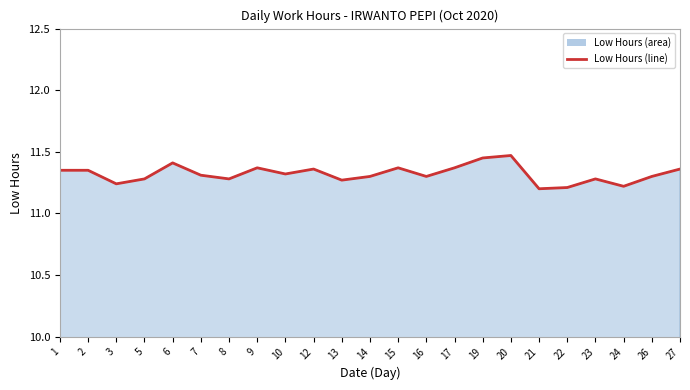

Does the chart display data point markers on the line(s)?

No